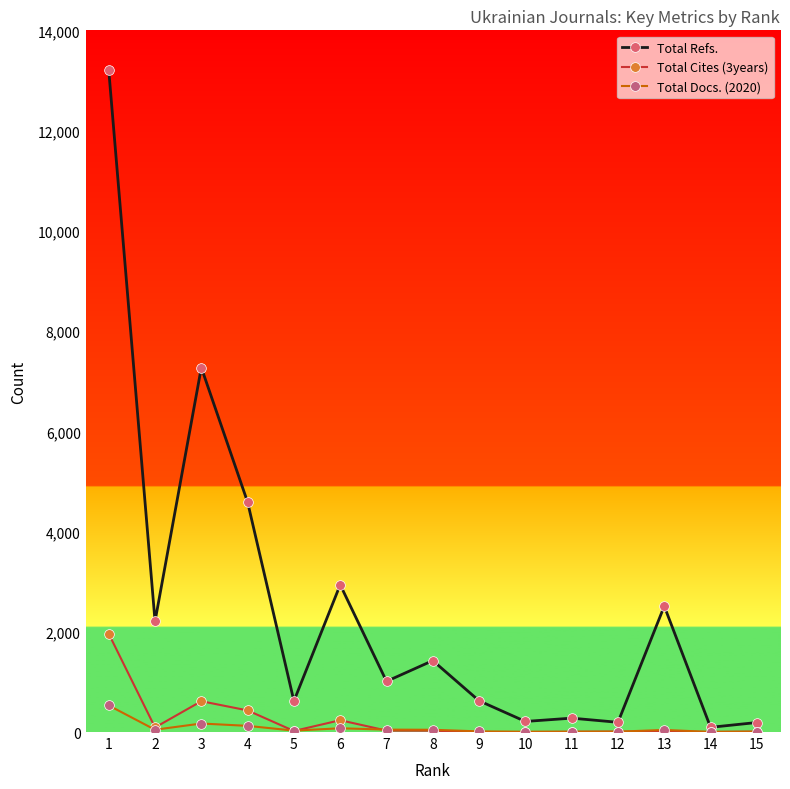

Which series has the largest range (max minus min)?

Total Refs.